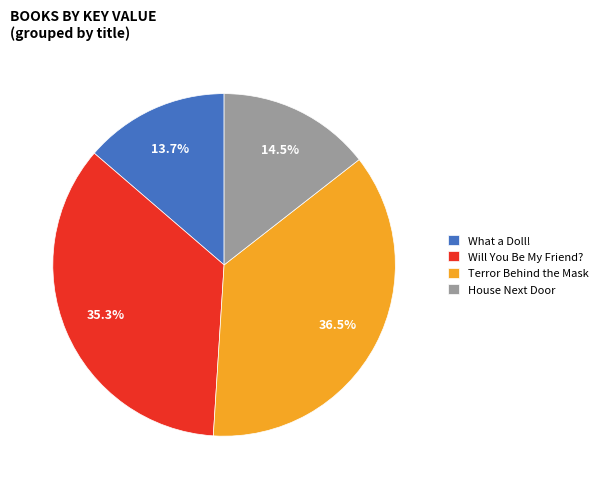

Is there a majority slice in this chart?

No